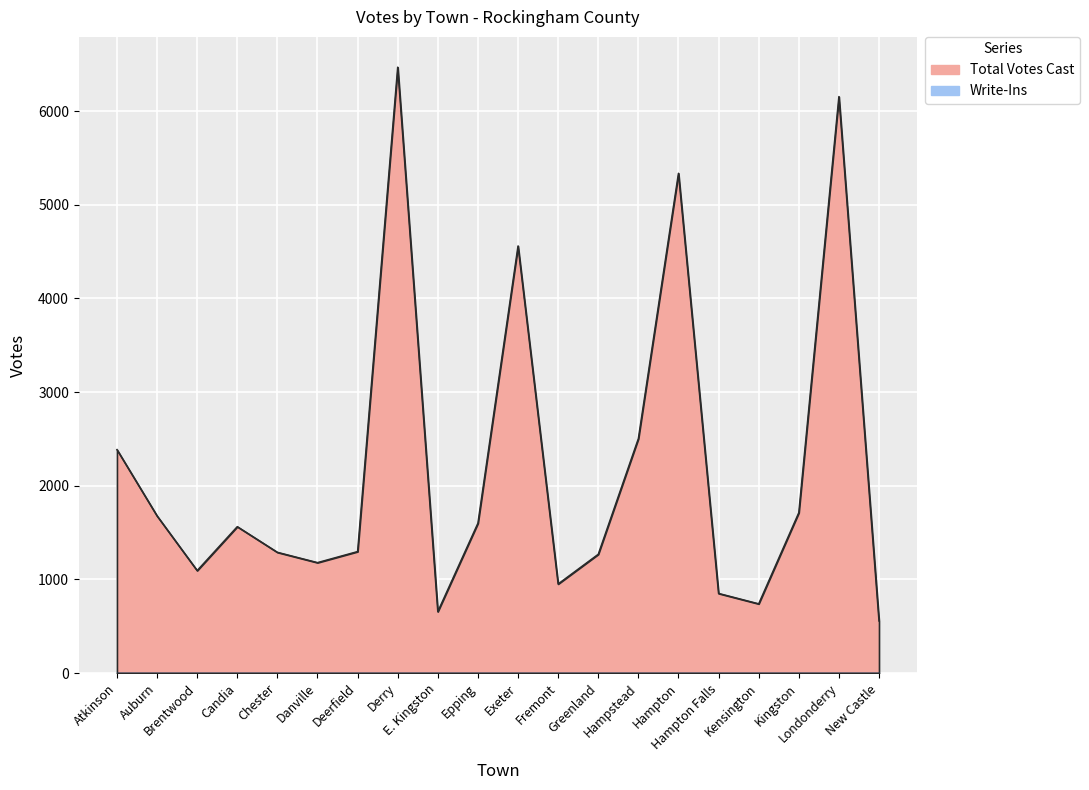

Reading left to right, what are all the values shown in this chart?

Atkinson=2386	Auburn=1678	Brentwood=1094	Candia=1563	Chester=1289	Danville=1179	Deerfield=1297	Derry=6469	E. Kingston=656	Epping=1600	Exeter=4560	Fremont=951	Greenland=1268	Hampstead=2503	Hampton=5336	Hampton Falls=850	Kensington=739	Kingston=1712	Londonderry=6155	New Castle=556